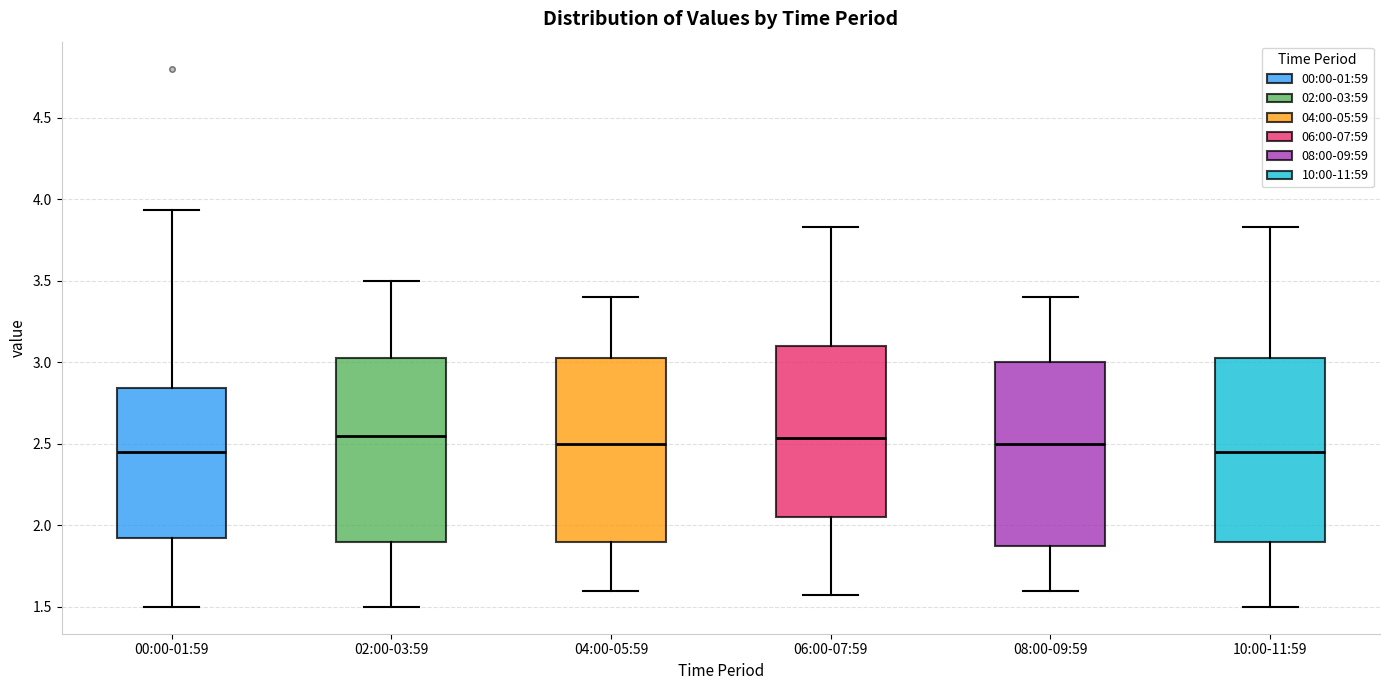

Where is the upper edge of the box for 10:00-11:59 on the y-axis? The values are not printed on the chart, so give them approximately, as read against the axis.

3.05